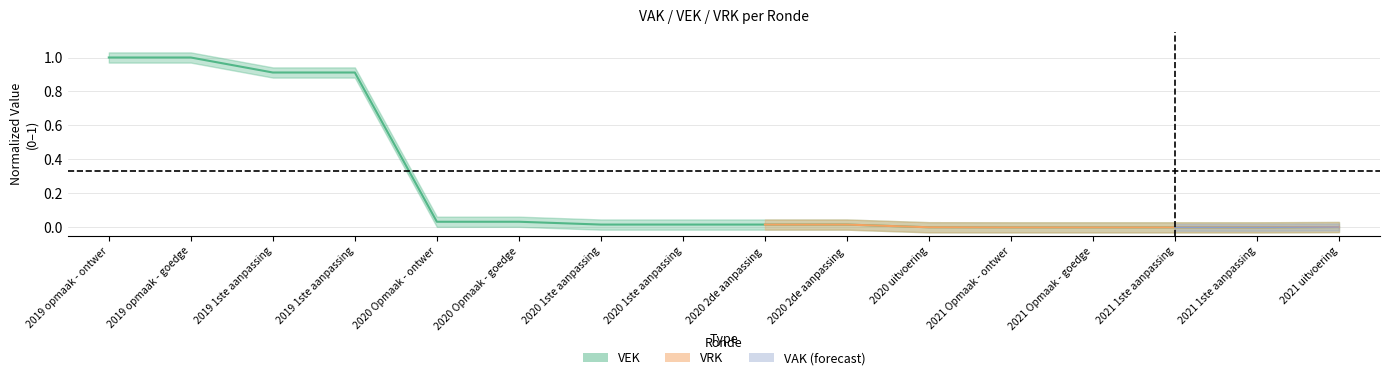

Is this an area chart (filled region under the line)?

No